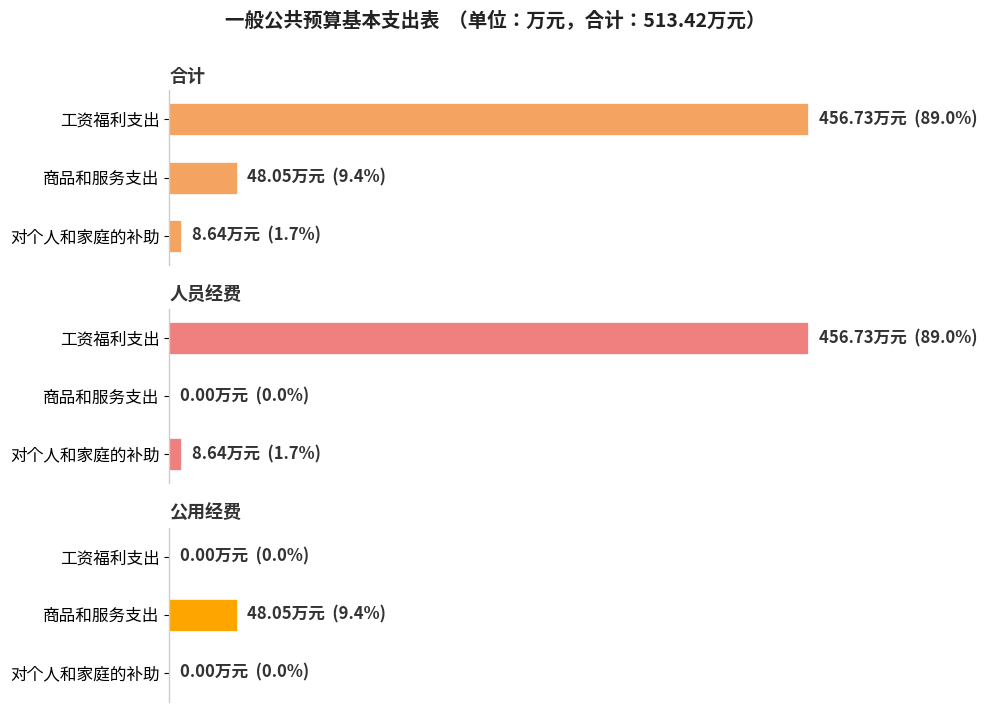

How many distinct data groups are displayed?

3